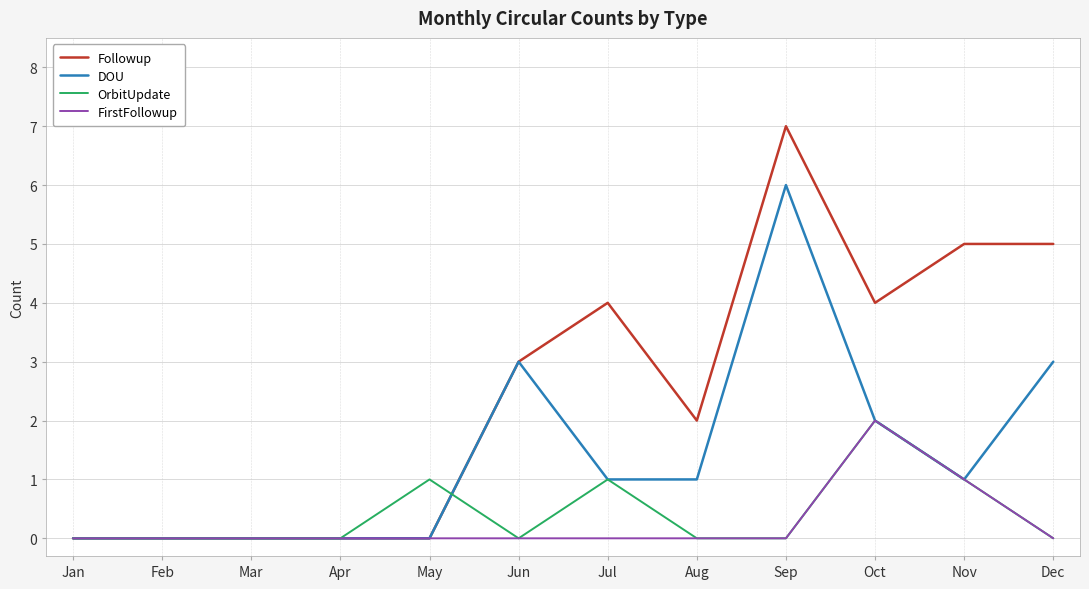

What is the greatest value displayed?

7